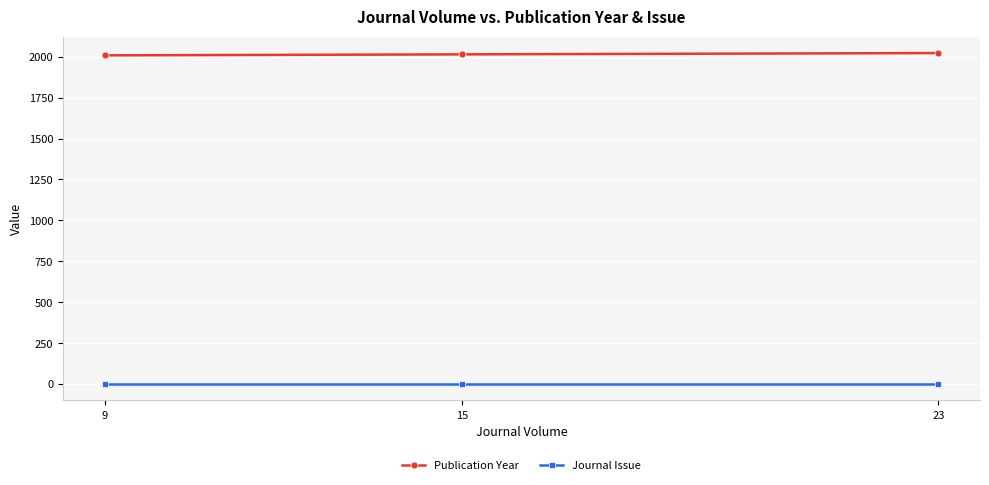

What is the minimum value shown in the chart?

1